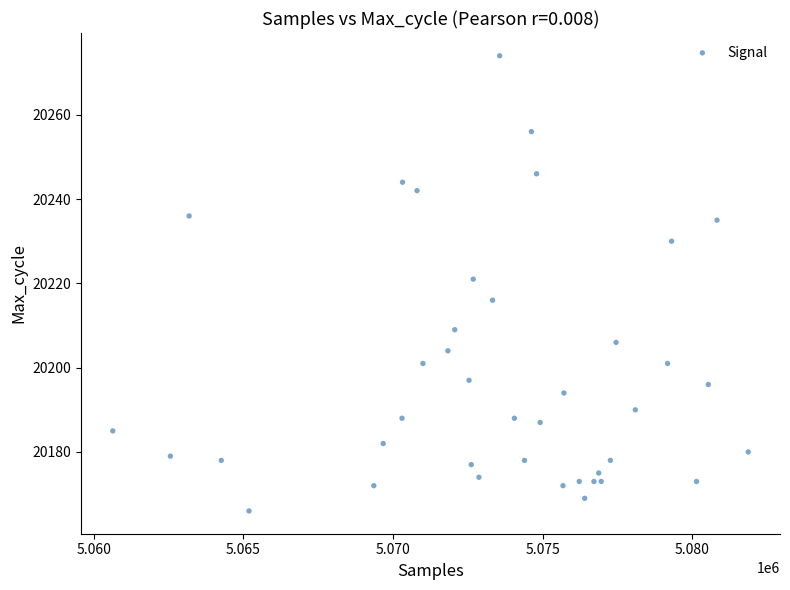

What is the range of Y values (max minus min)?

108